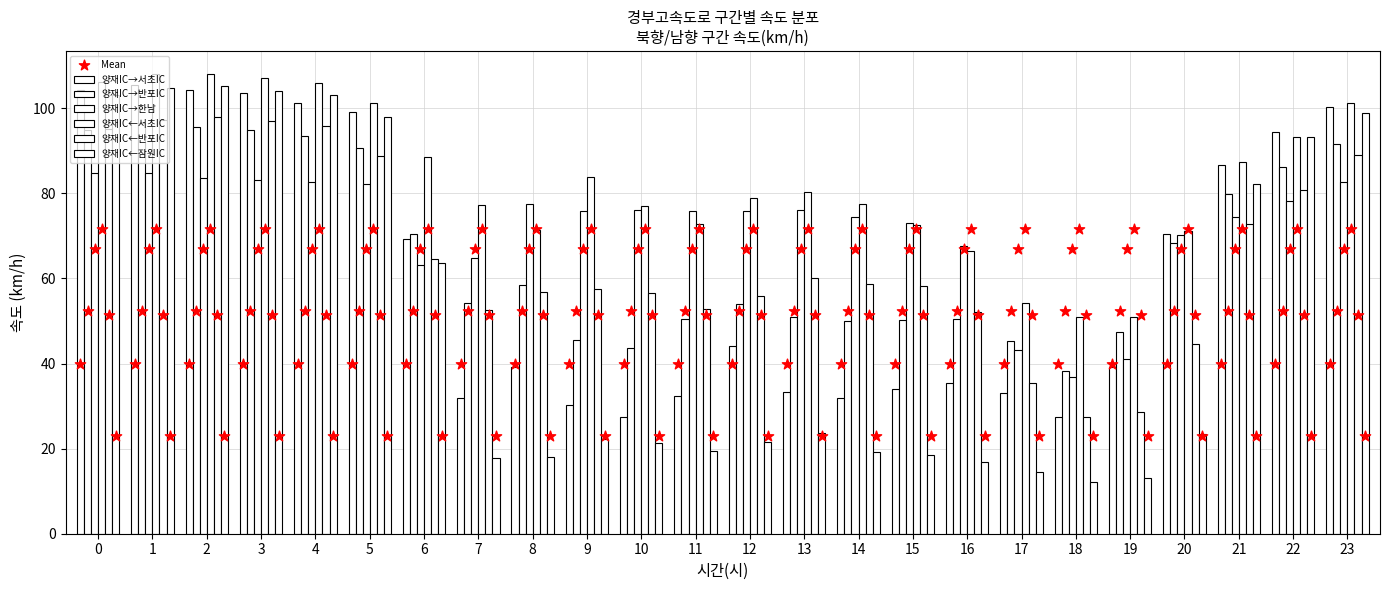

What is the total value across all series at 17?

225.8